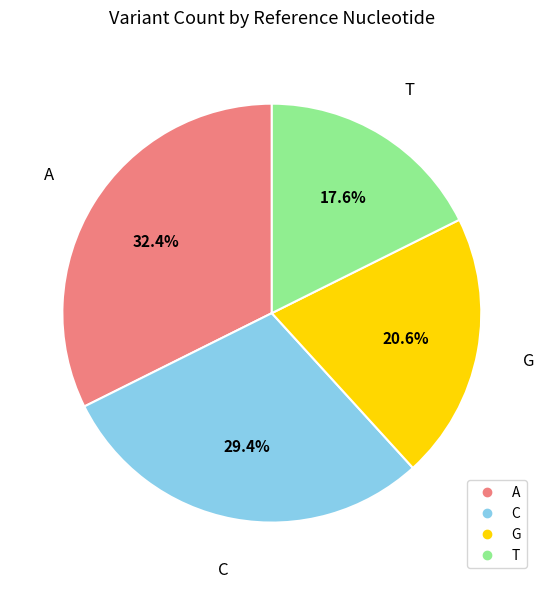

To the nearest percent, what is the combined percentage of C and G?

50%